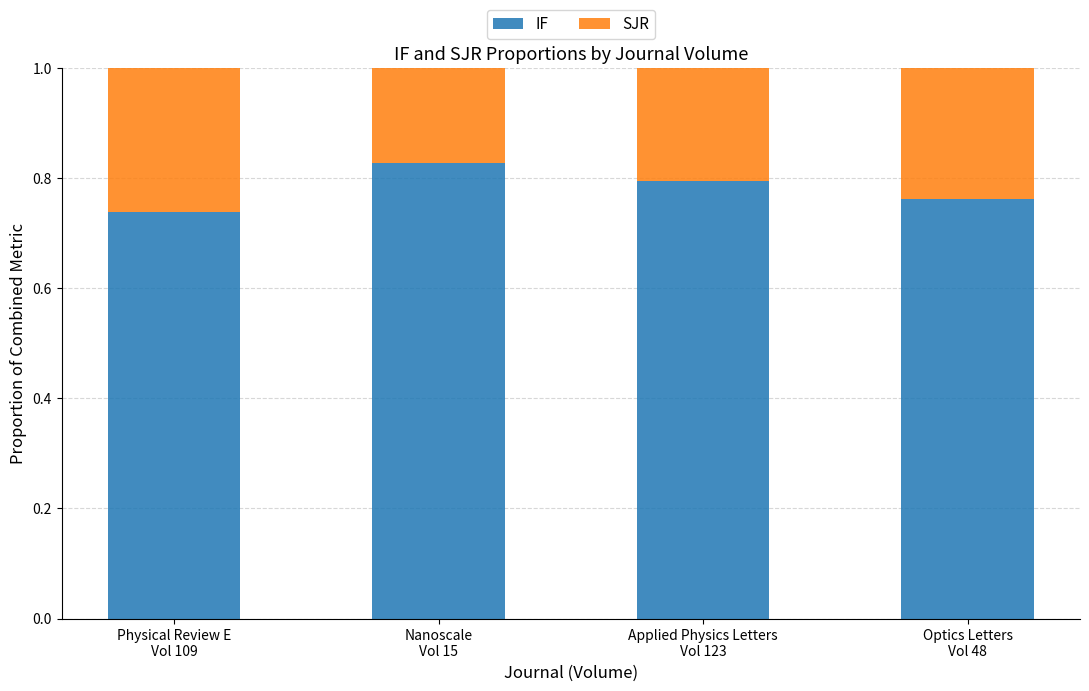

How many data points does each series have?

4